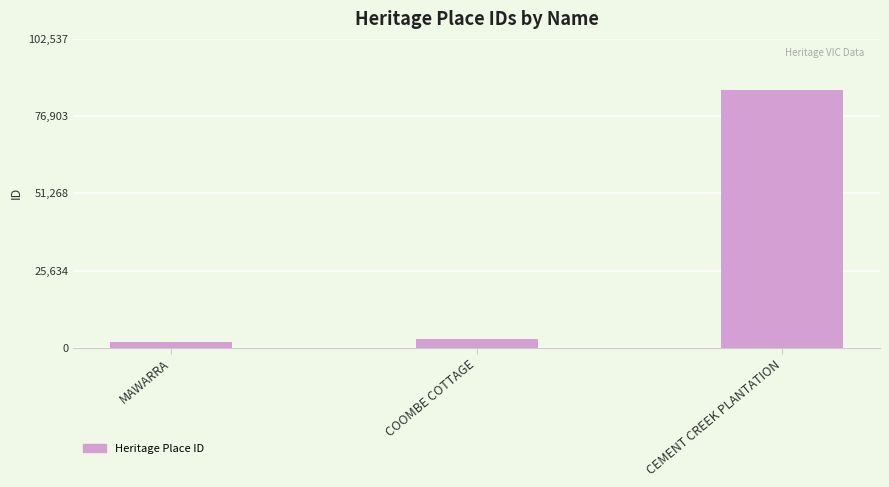

What value does the data have at CEMENT CREEK PLANTATION?

85448